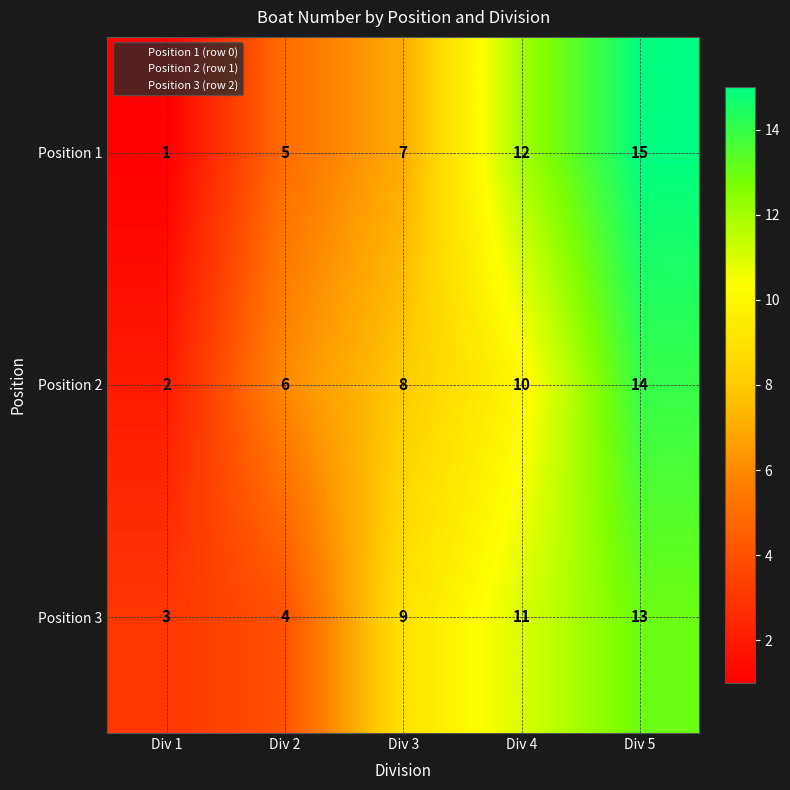

What is the difference between the maximum and minimum values in the Position 1 series?

14